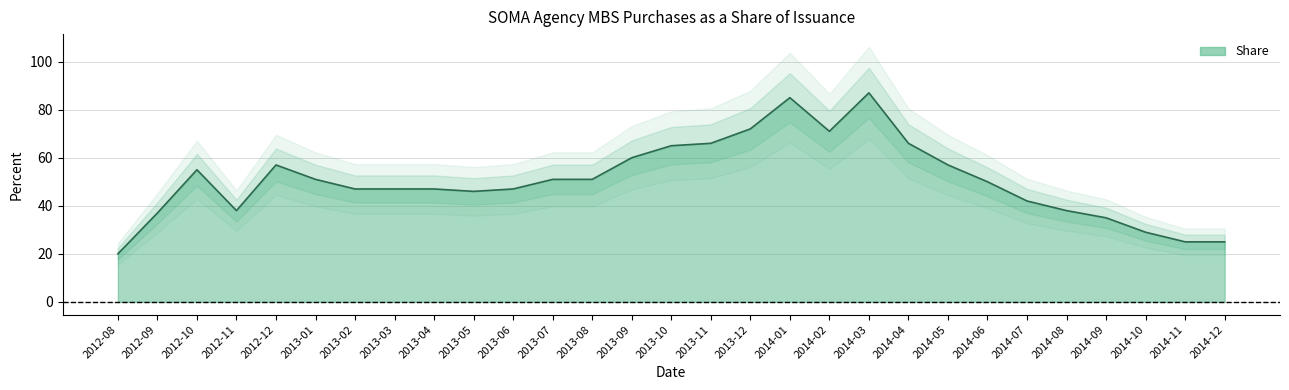

True or false: the data shows 29 at 2014-04.

False